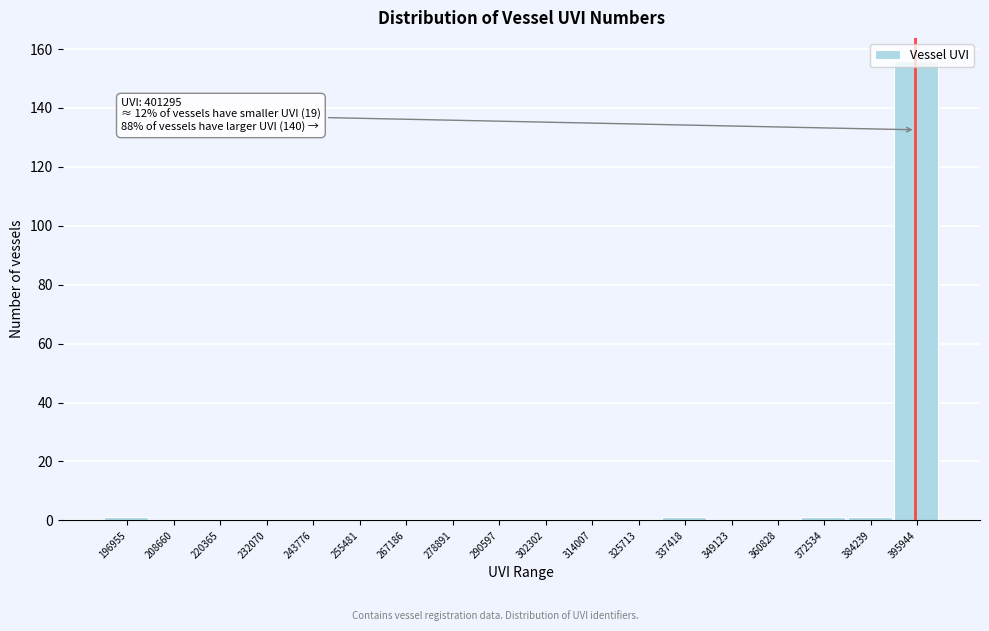

What is the greatest value displayed?

156